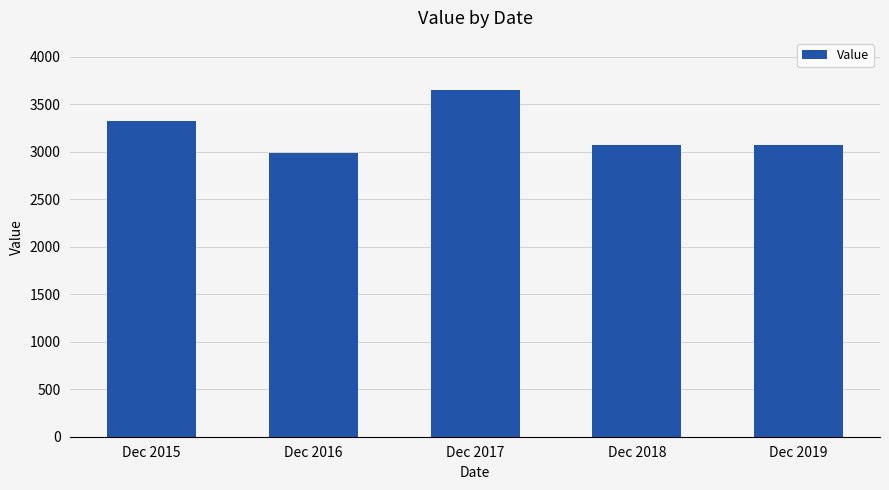

What is the sum of all values?

16097